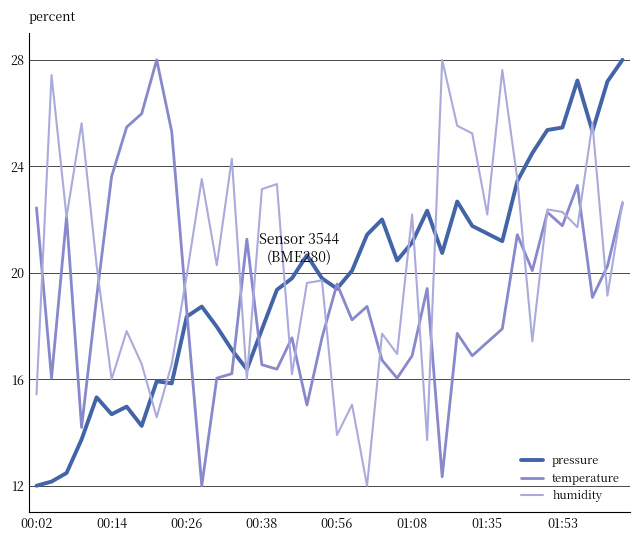

What is the difference between the maximum and second lowest values in the temperature series?

15.7